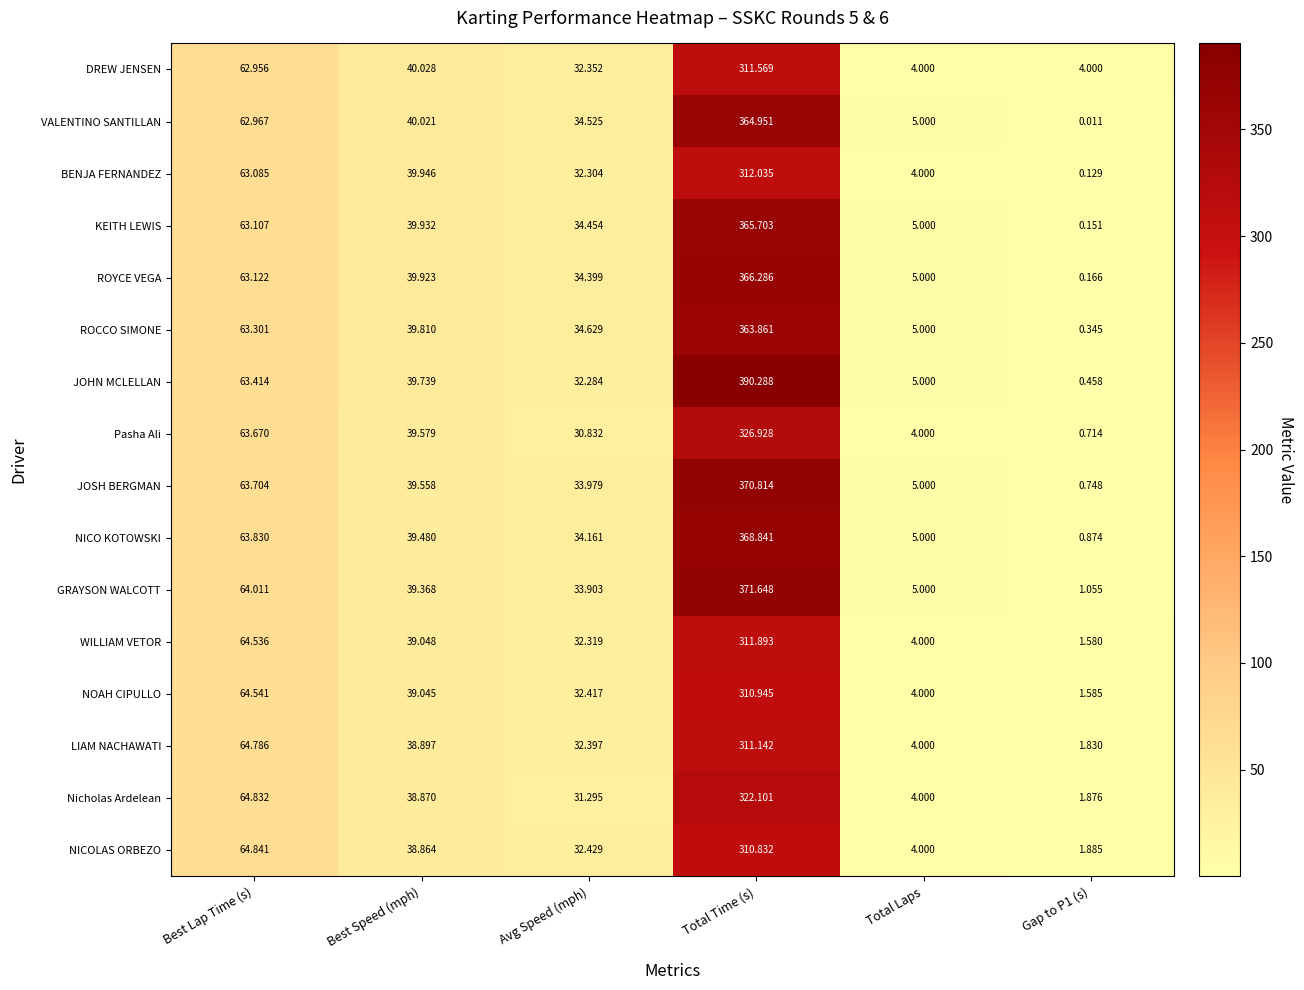

What is the difference between the highest and lowest values at Gap to P1 (s)?

4.0